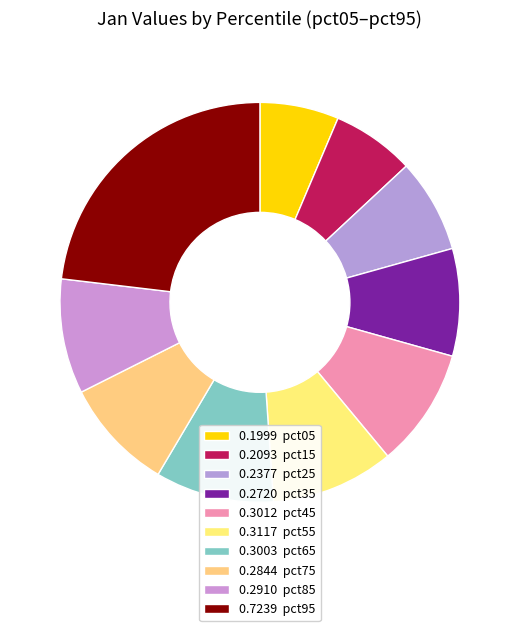

Which category has the smallest portion of the pie?

pct05